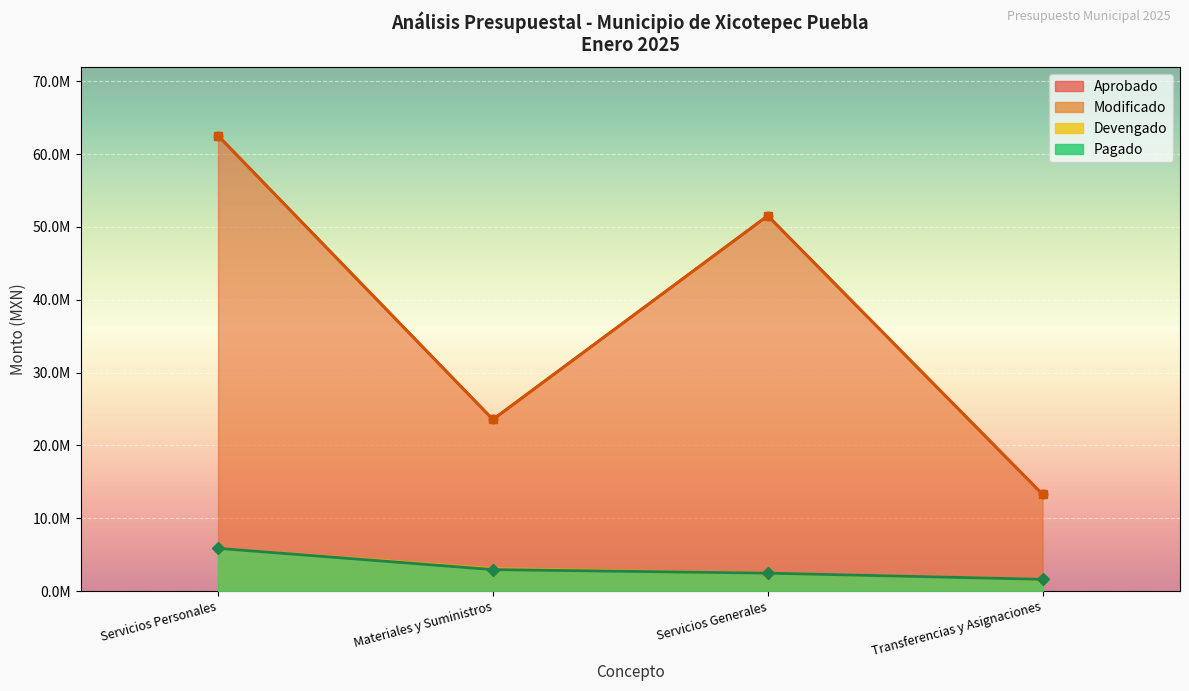

What position from the left is Servicios Generales?

3